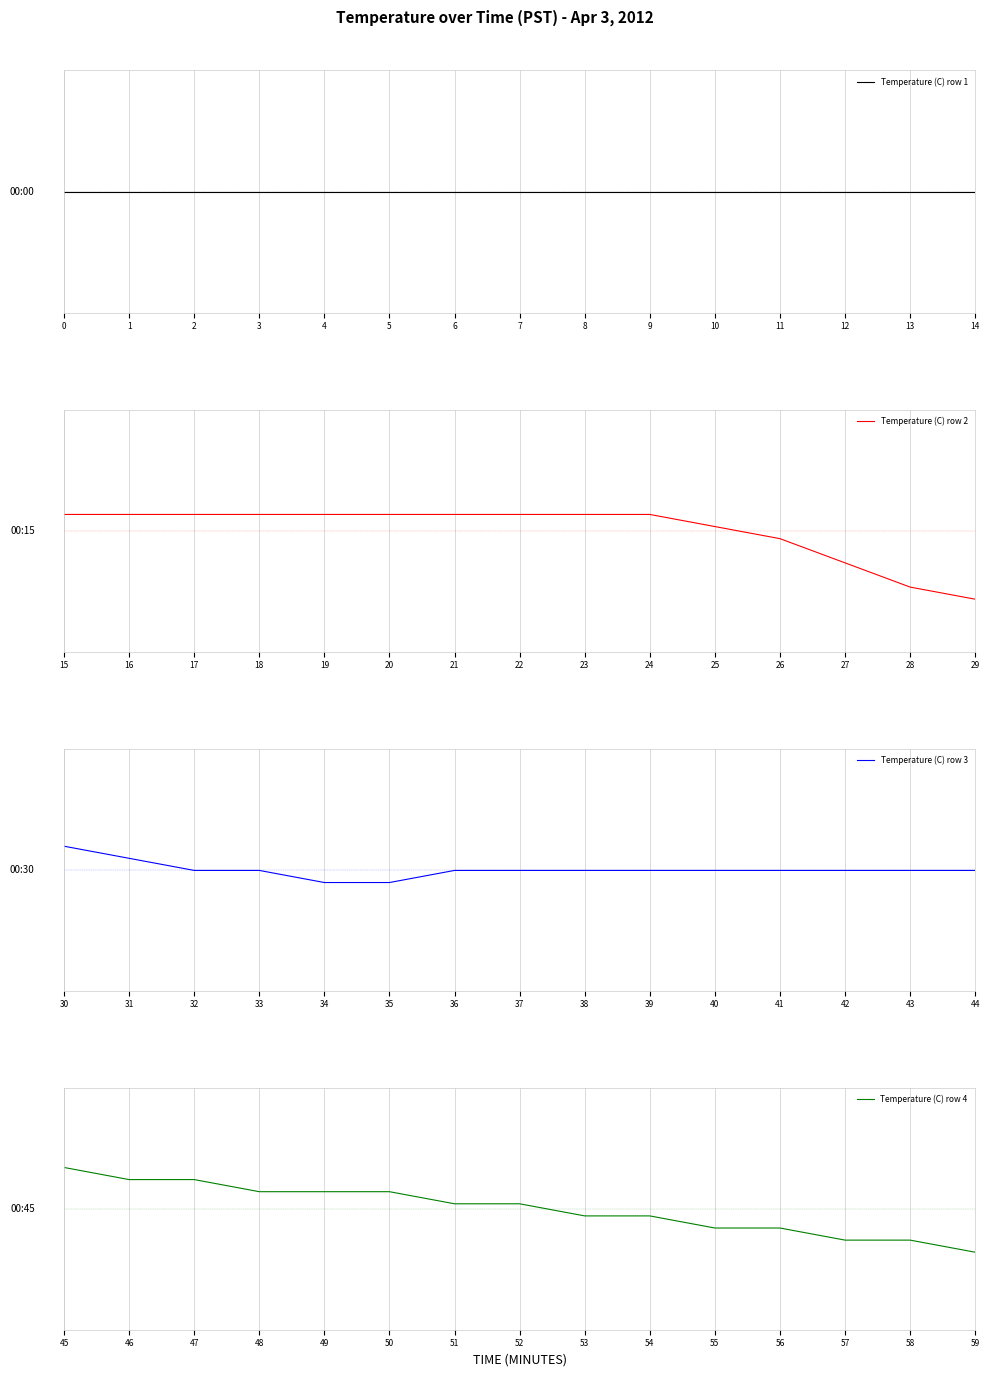

Rank the series at 13 from lowest to highest value.

Temperature (C) row 2, Temperature (C) row 4, Temperature (C) row 3, Temperature (C) row 1